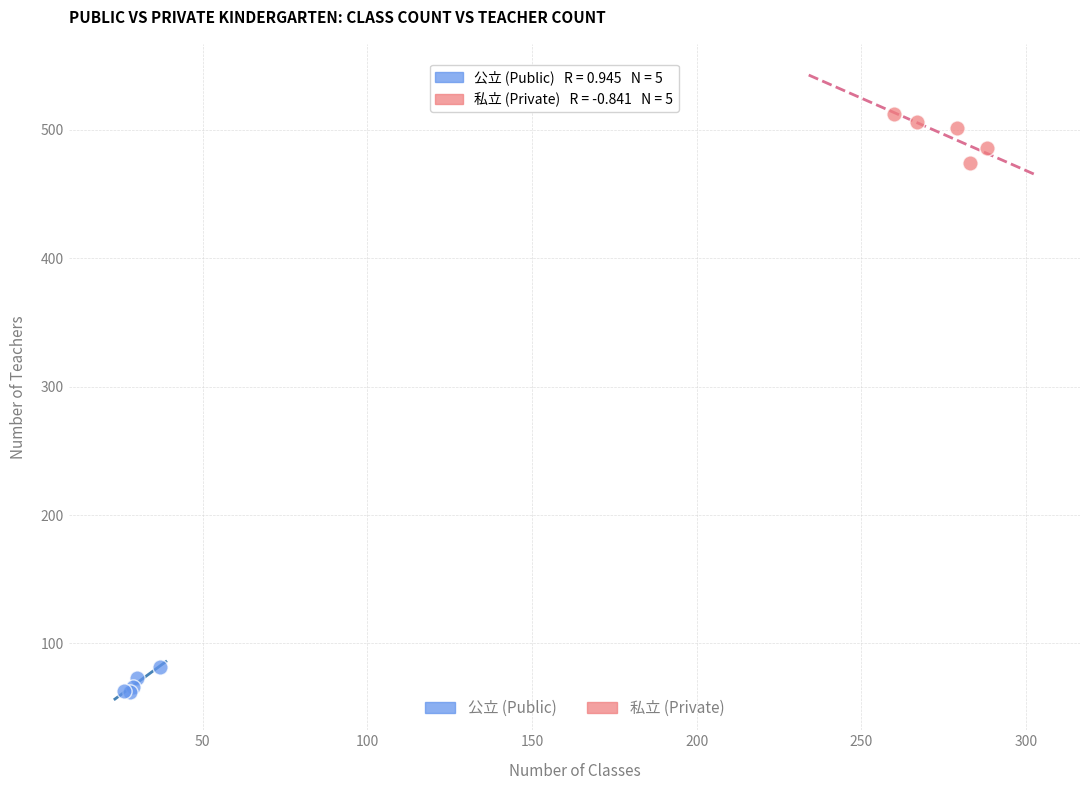

Which series reaches the maximum Y coordinate?

私立 (Private)